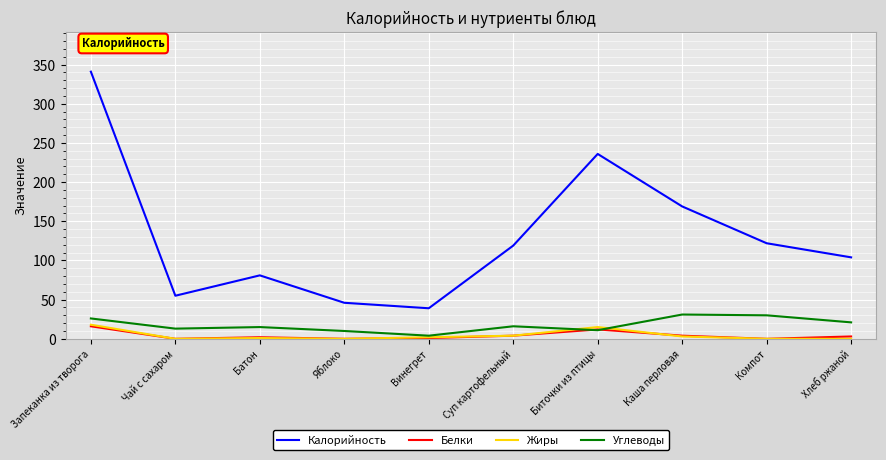

What is the maximum value shown in the chart?

341